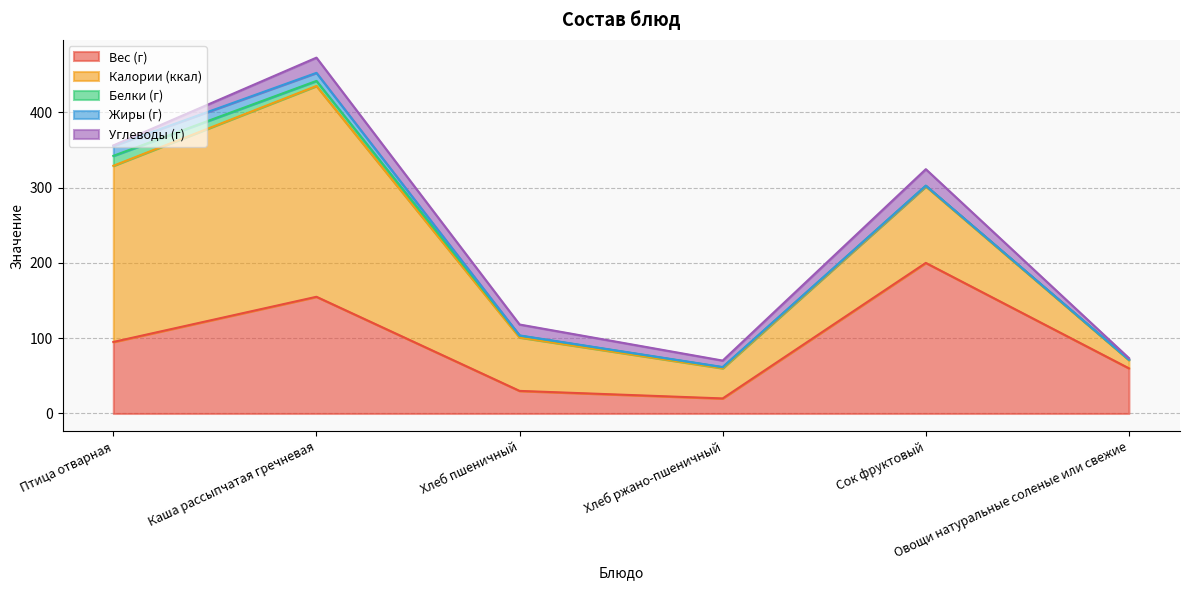

At Каша рассыпчатая гречневая, list the series in order from smallest to largest.

Белки (г), Жиры (г), Углеводы (г), Вес (г), Калории (ккал)